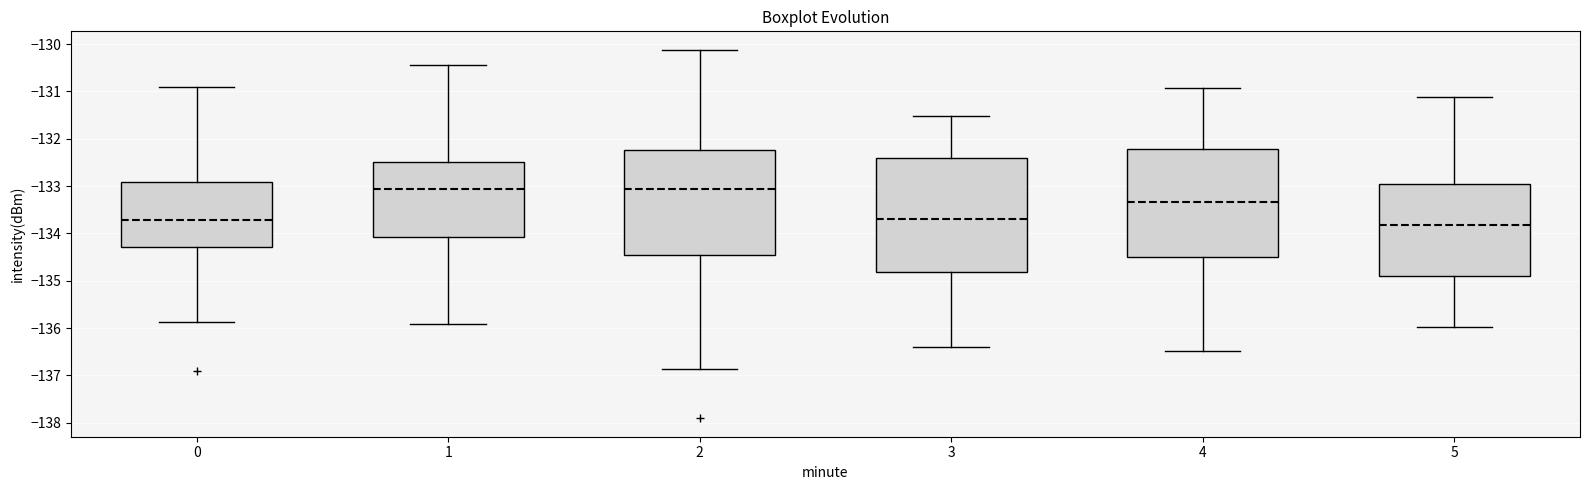

Which box's median line is the lowest?

5